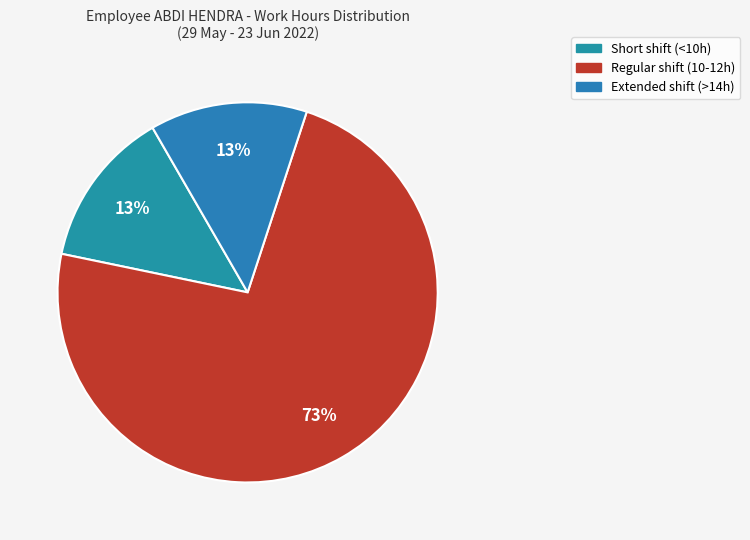

How many slices are in this pie chart?

3